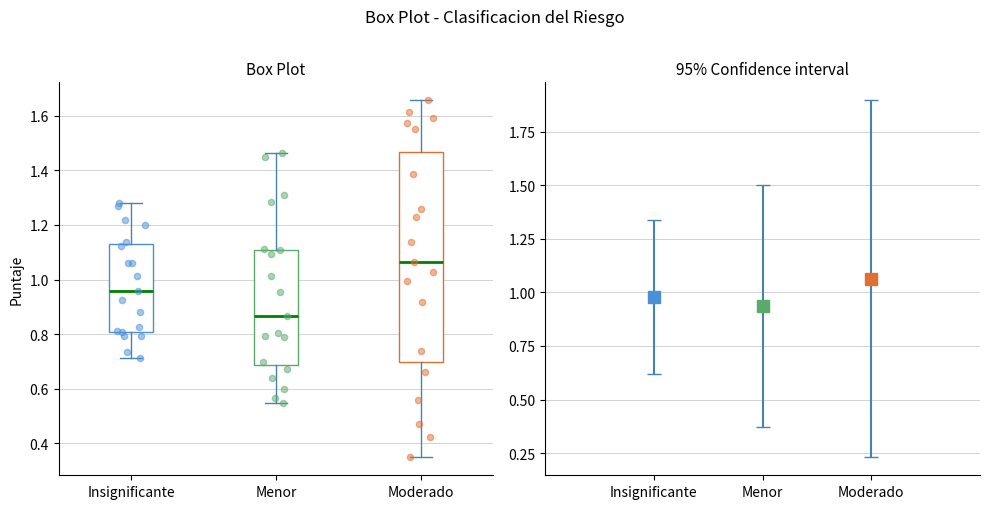

Reading left to right, transcribe this box plot: for each box, give where its median line is, the range the box spans, and where its two whiskers end, as read against the y-axis. The values are not printed on the chart, so give them approximately, as read against the axis.

Insignificante: median 0.96, box 0.80 to 1.14, whiskers 0.72 to 1.28
Menor: median 0.86, box 0.68 to 1.10, whiskers 0.54 to 1.46
Moderado: median 1.06, box 0.70 to 1.46, whiskers 0.34 to 1.66